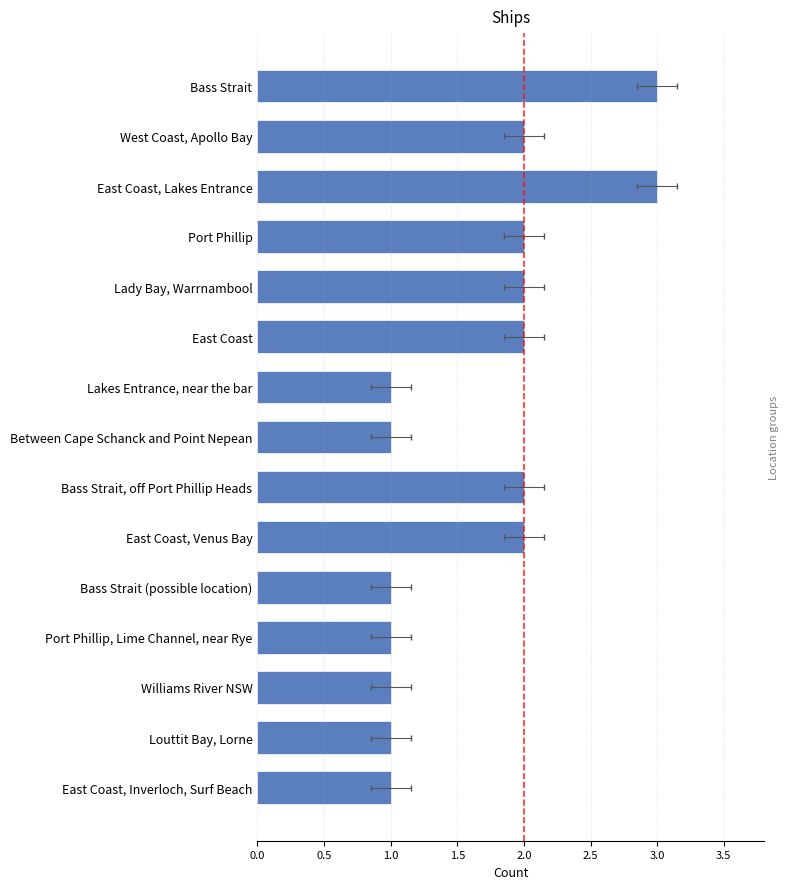

Is it true that the value at Lady Bay, Warrnambool is 2?

True